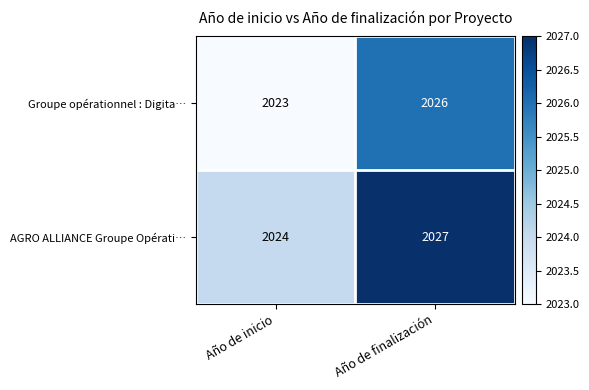

What is the sum of the Groupe opérationnel : Digita… values at Año de finalización and Año de inicio?

4049